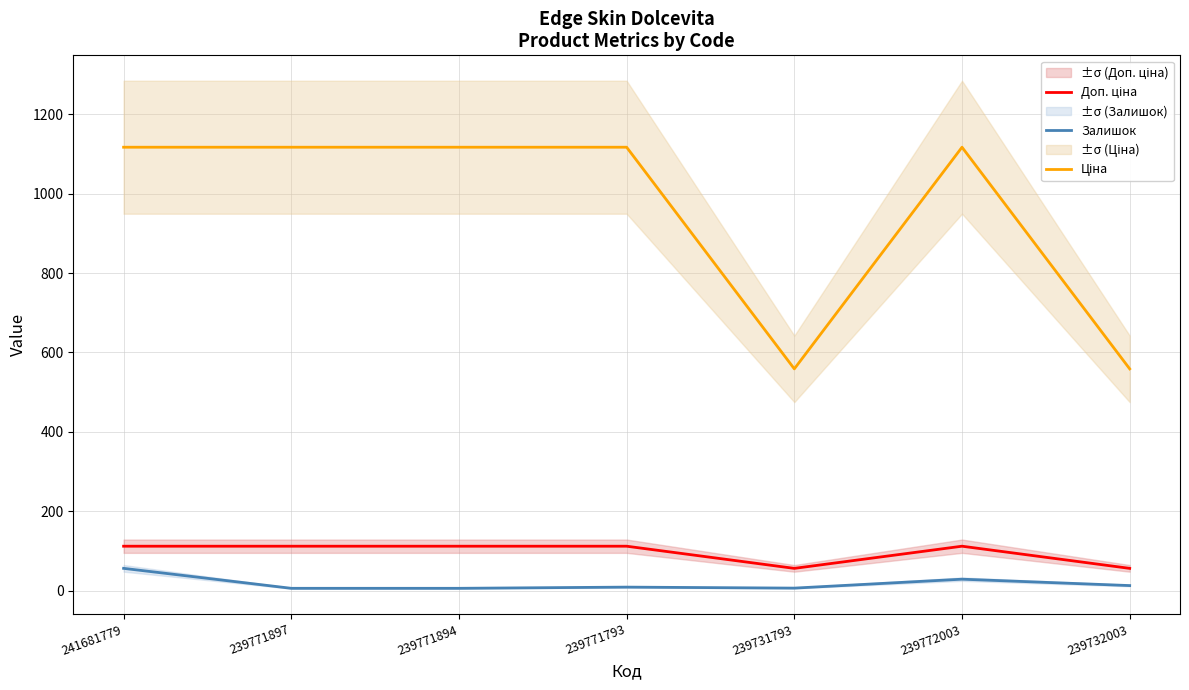

Where is Залишок nearest to the value 30?

239772003